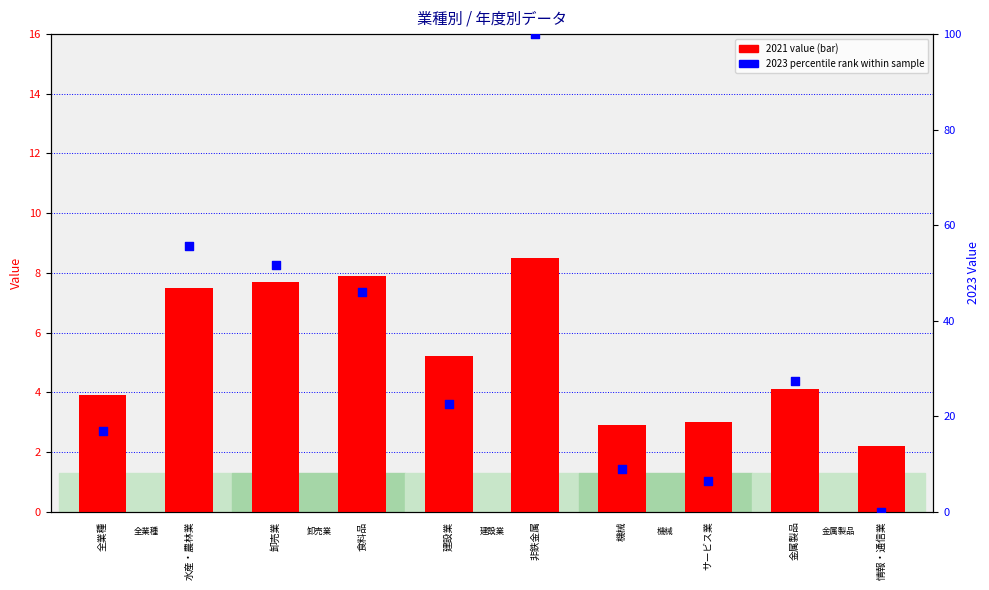

Which series has the largest total across all categories?

2023 percentile rank